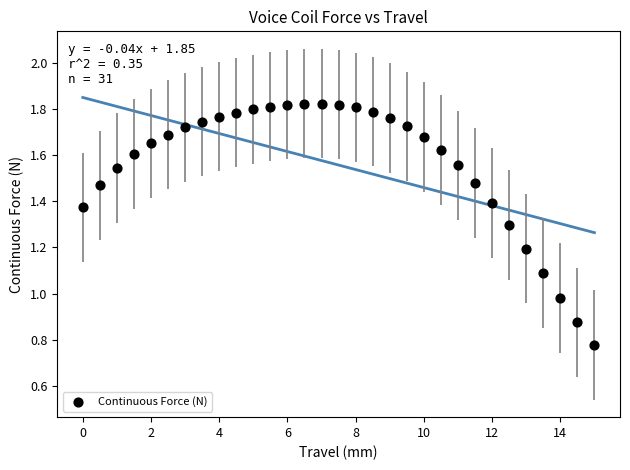

What is the range of X values (max minus min)?

15.0